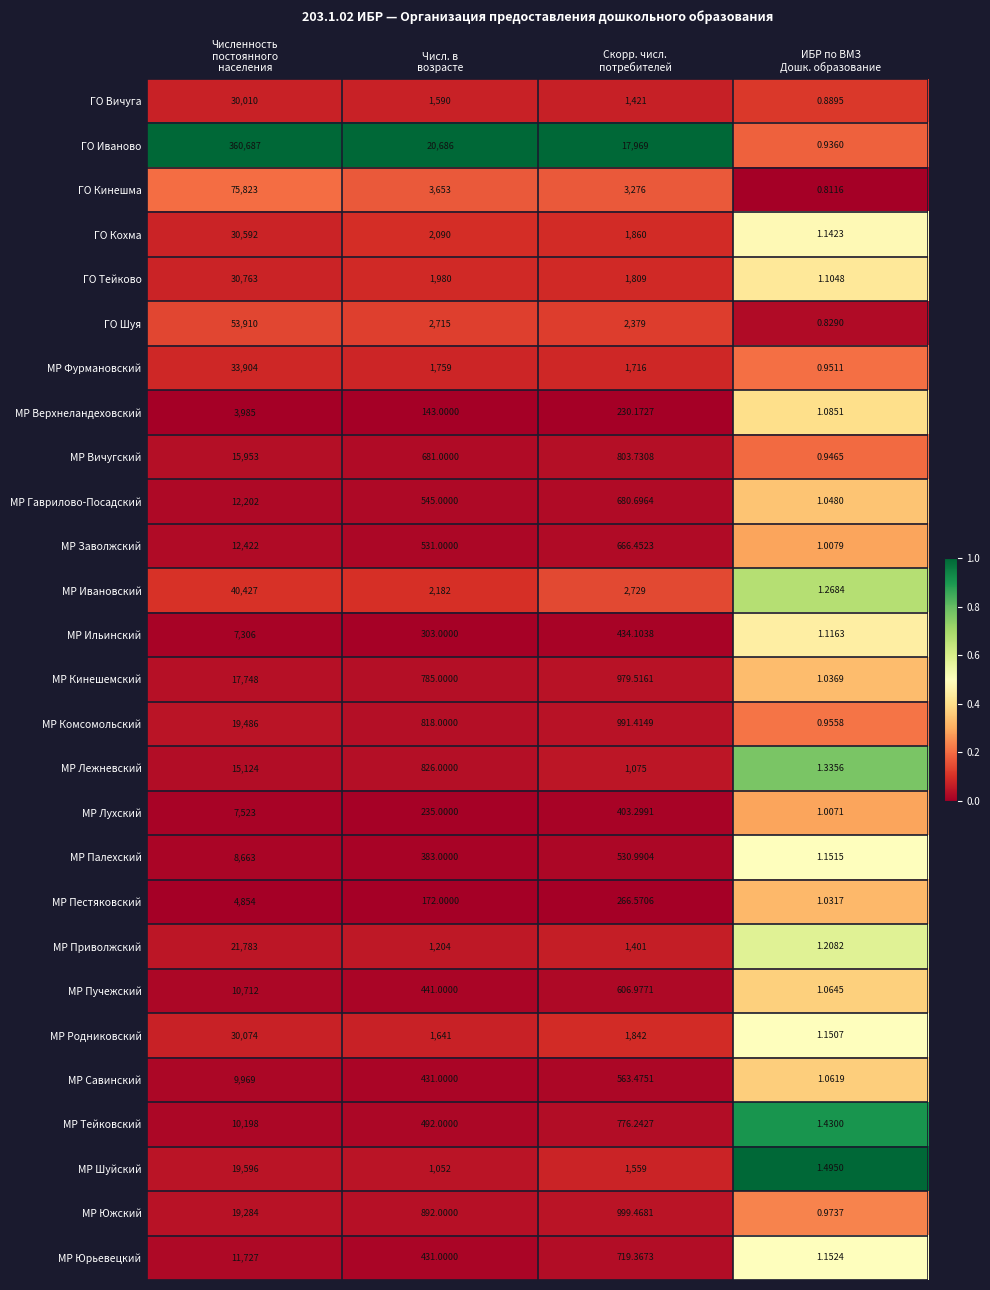

At how many categories does at least one series exceed 0?

4